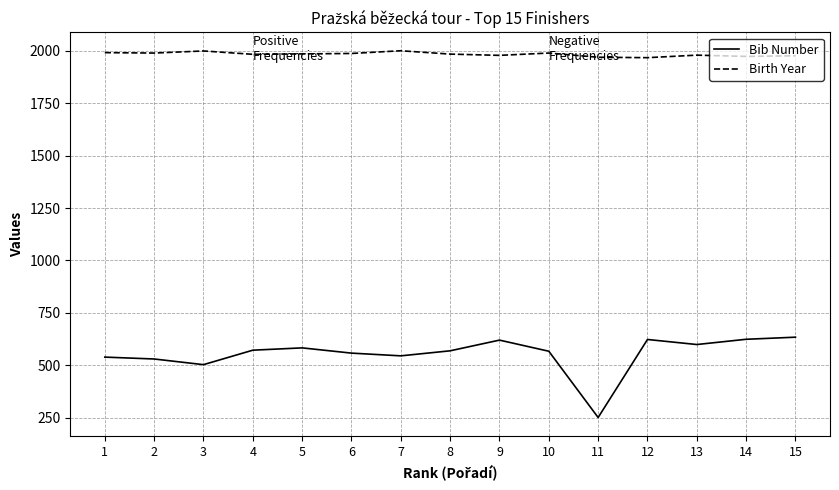

Rank the series by their average value, from lowest to highest.

Bib Number, Birth Year